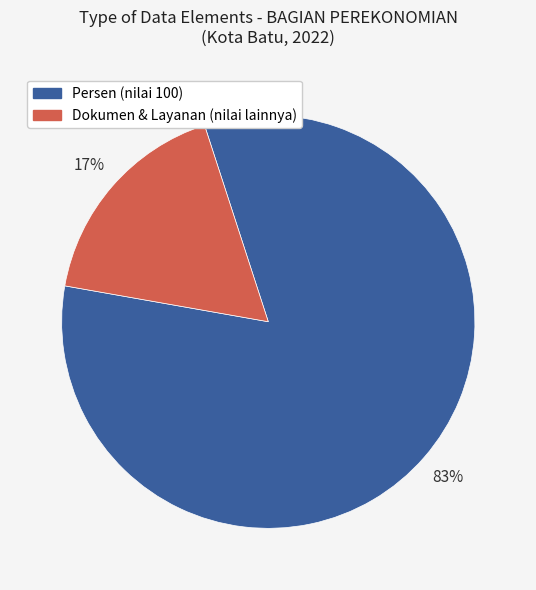

To the nearest percent, what is the difference between the largest and smallest slice percentages?

66%